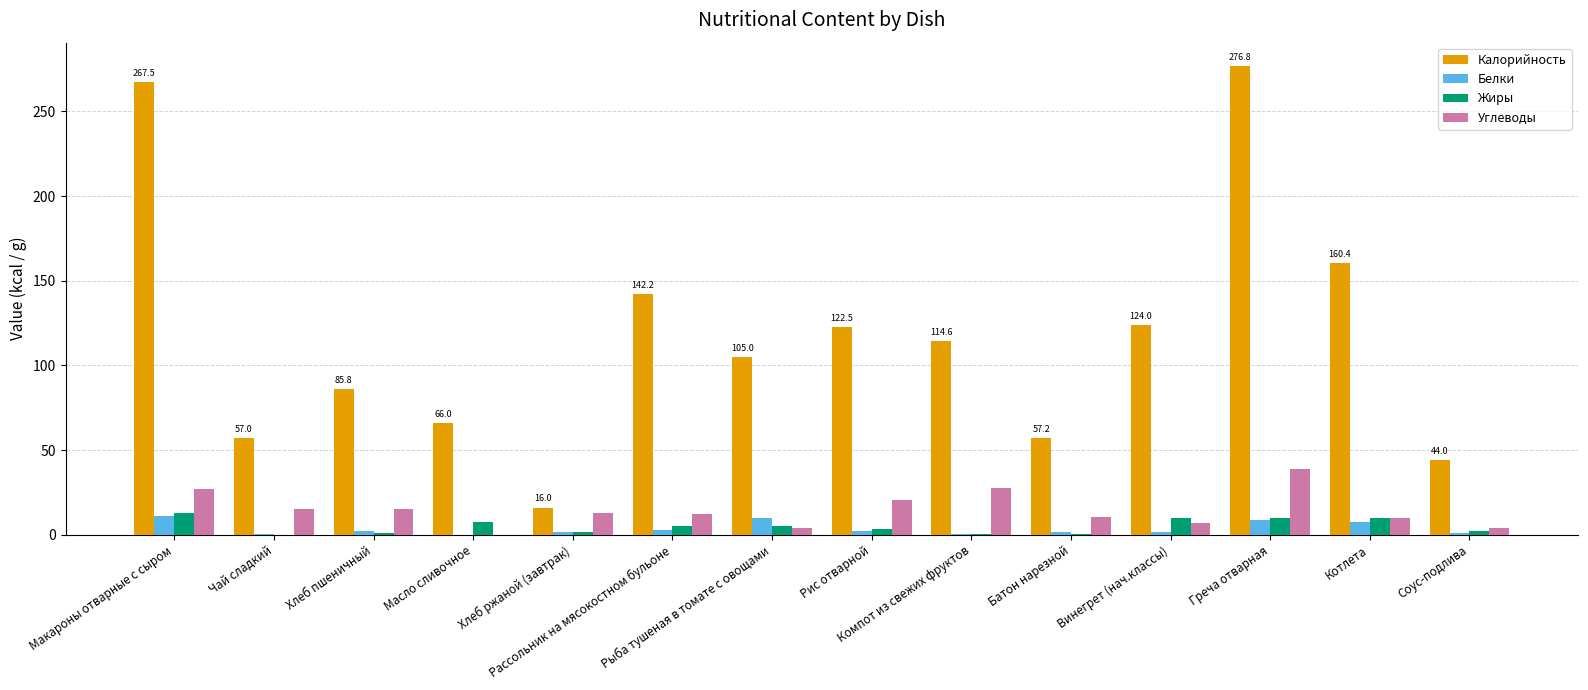

The Жиры series shows 5.3 at Рассольник на мясокостном бульоне. True or false?

True